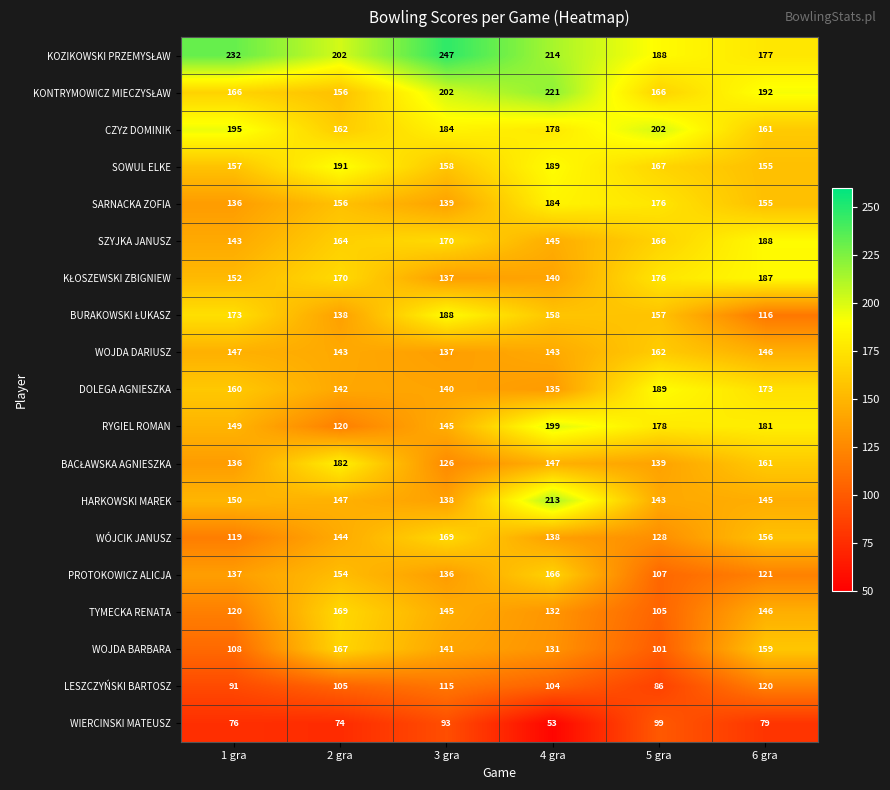

List the labels in order of SZYJKA JANUSZ value, largest first.

6 gra, 3 gra, 5 gra, 2 gra, 4 gra, 1 gra